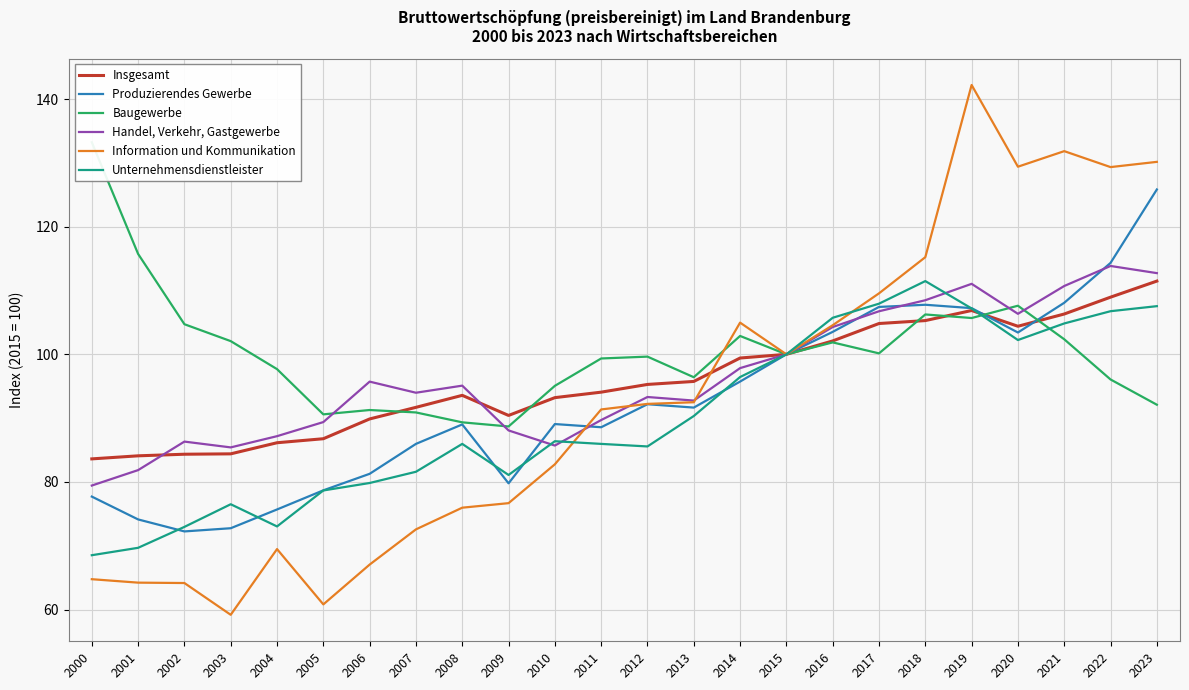

The value of Insgesamt at 2023 is 111.5. True or false?

True